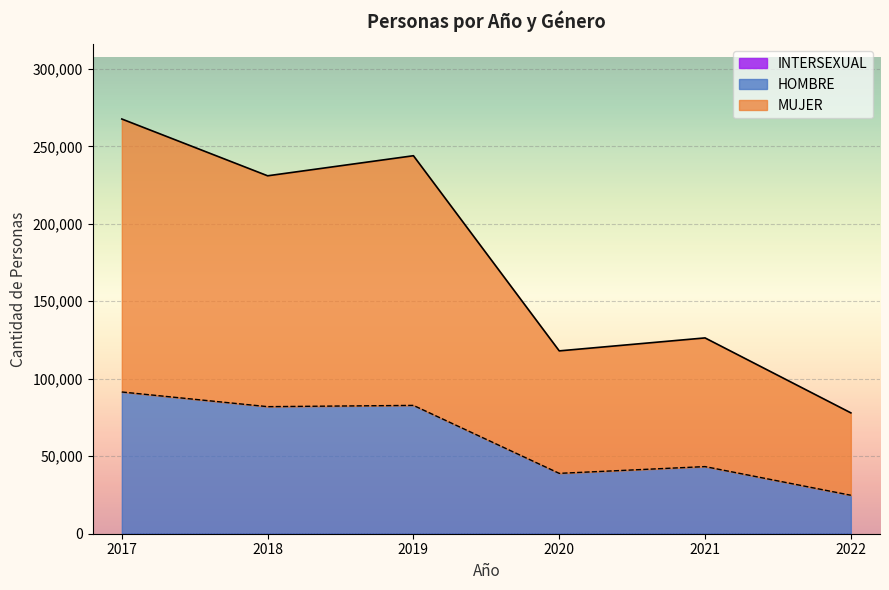

True or false: MUJER and HOMBRE cross at least once.

False